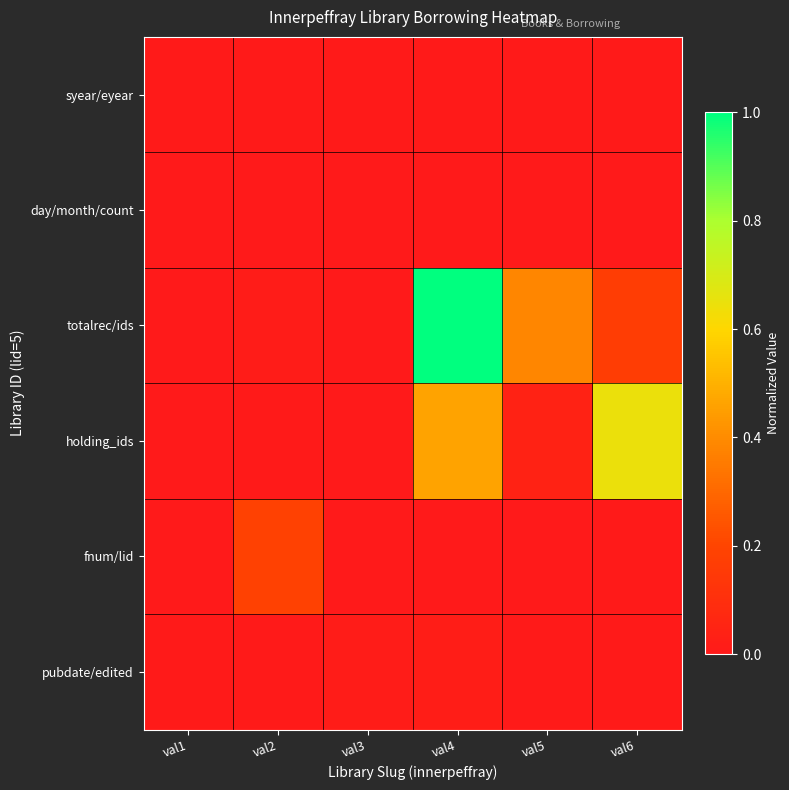

At val6, list the series in order from smallest to largest.

day/month/count, syear/eyear, fnum/lid, pubdate/edited, totalrec/ids, holding_ids